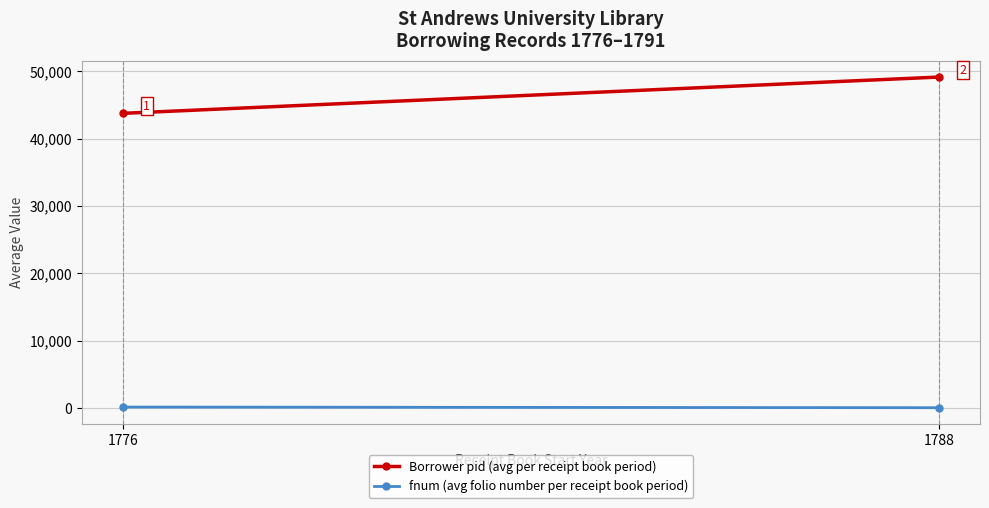

Which series changed the most between 1776 and 1788?

Borrower pid (avg per receipt book period)